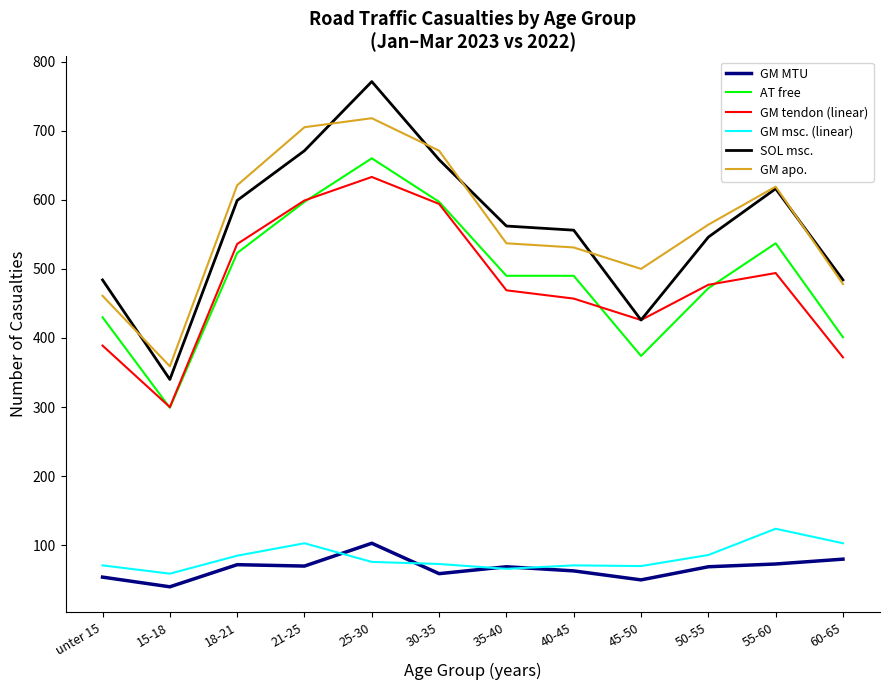

Between 15-18 and 60-65, which series saw the biggest shift?

SOL msc.